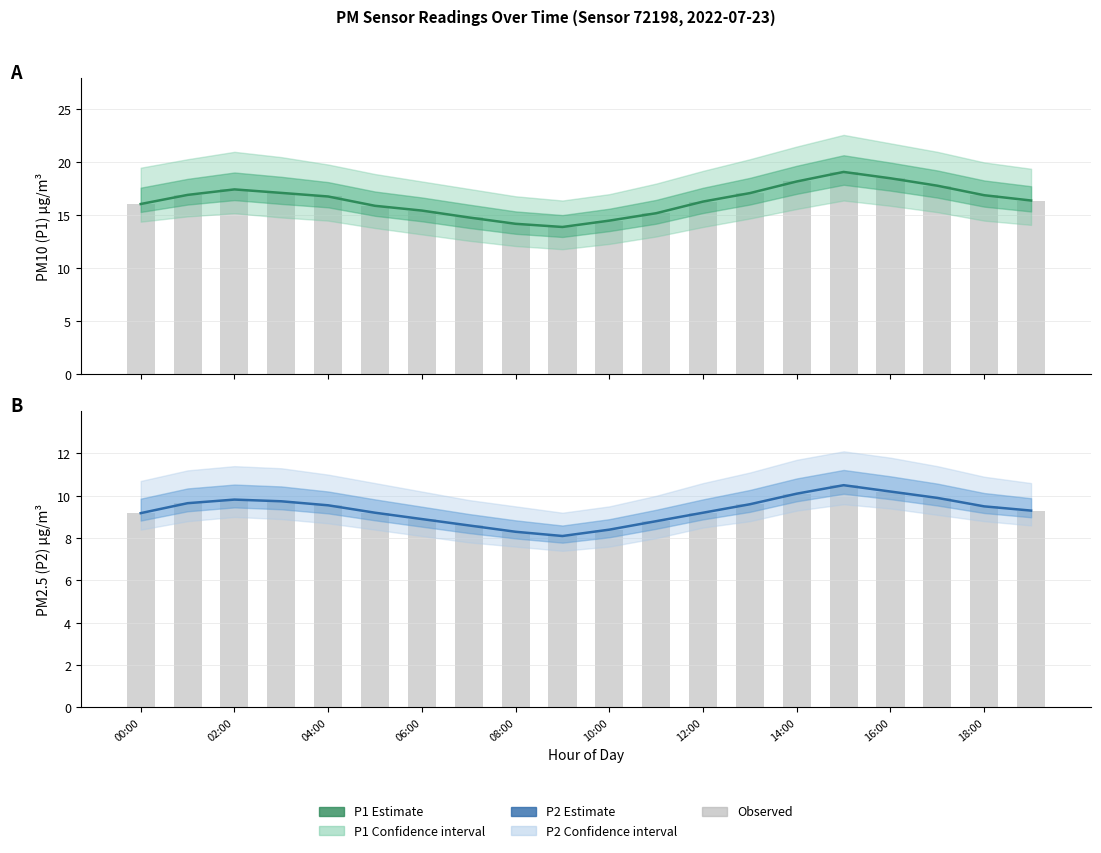

How many data points does each series have?

20